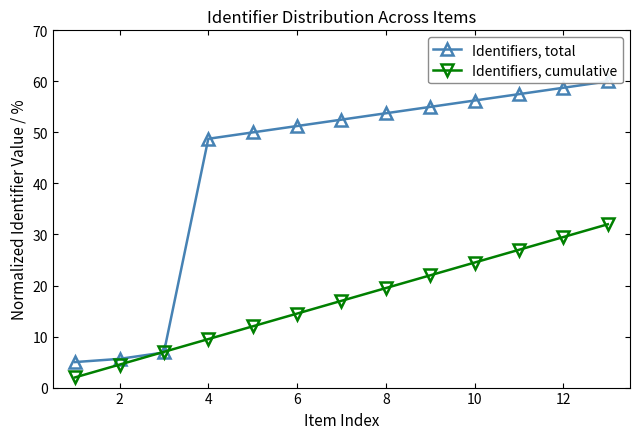

What is the difference between the maximum and minimum values in the Identifiers, total series?

55.0